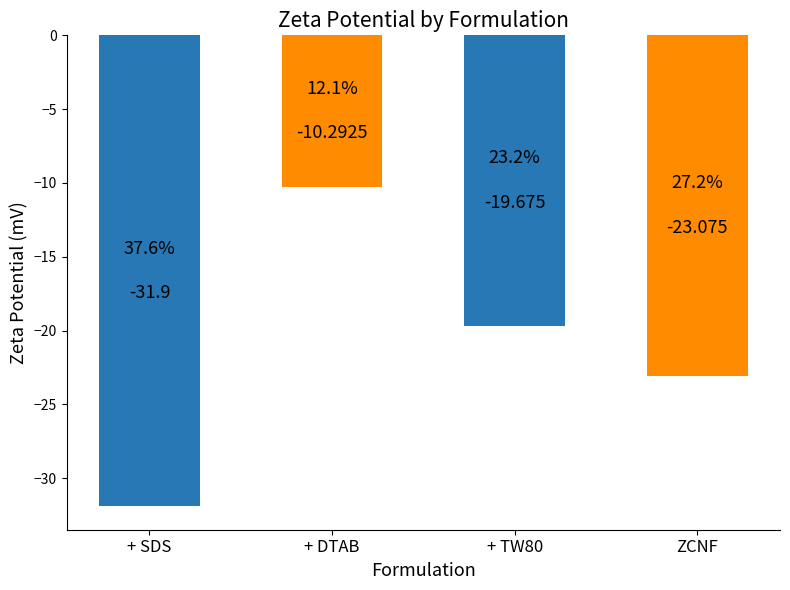

Which label corresponds to the largest value in the chart?

+ DTAB